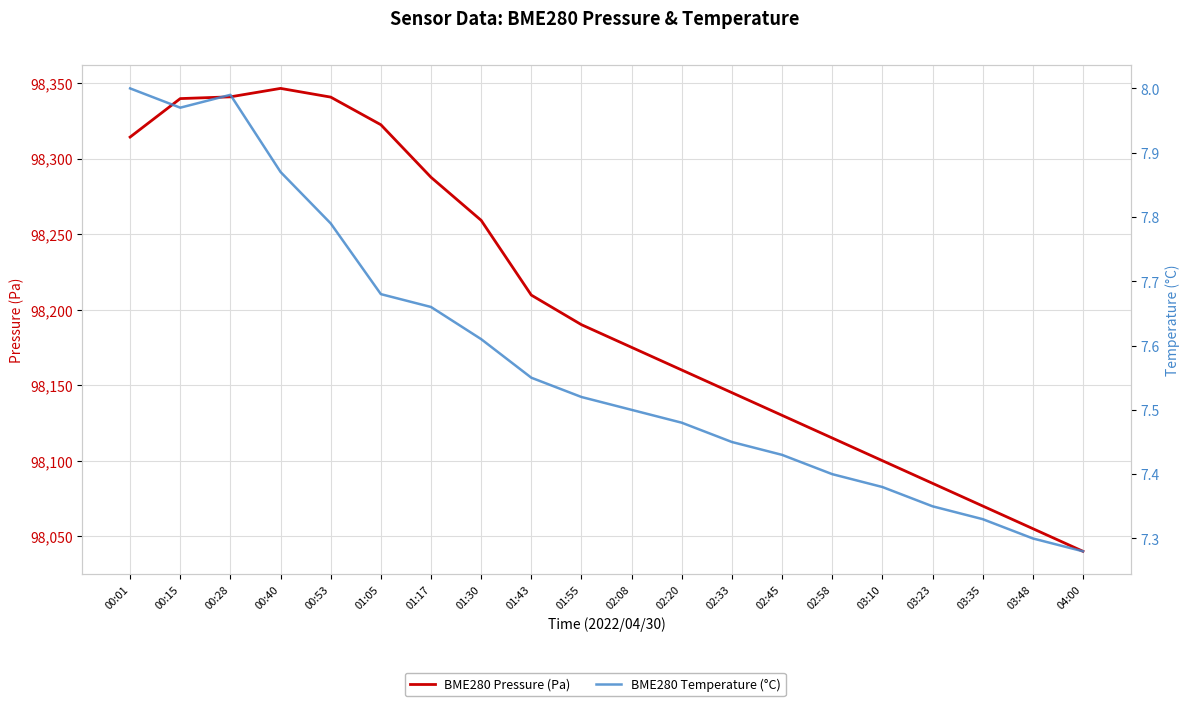

Between 02:45 and 00:01, which is larger?

00:01